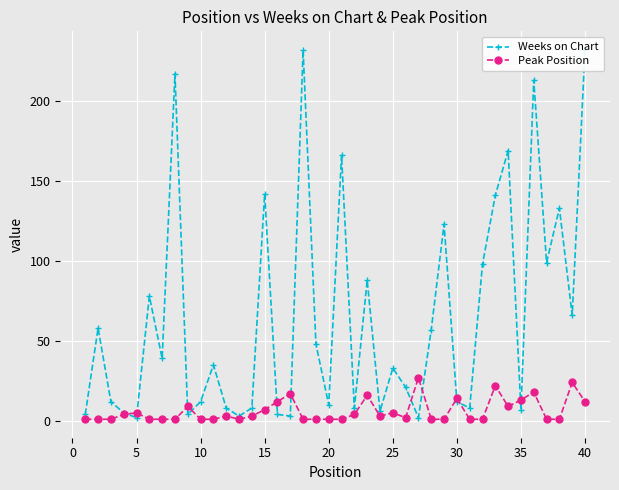

True or false: Peak Position and Weeks on Chart intersect in this chart.

True